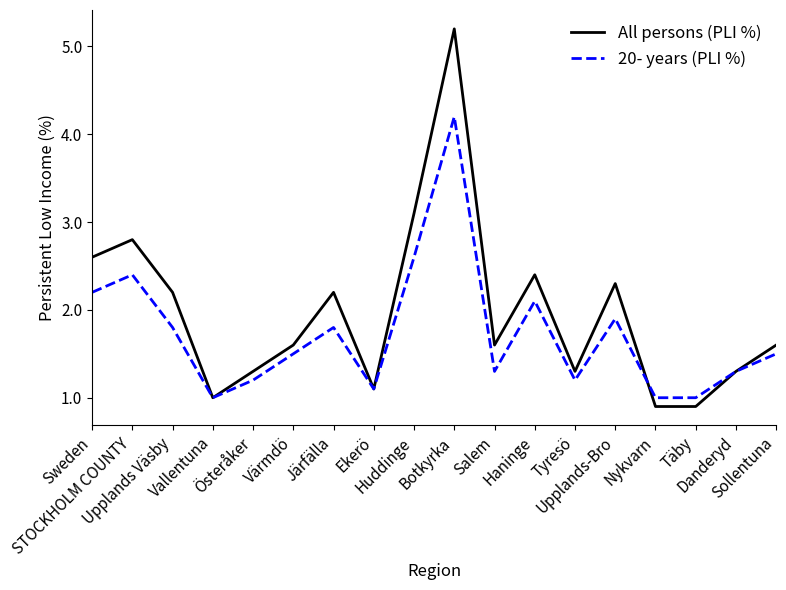

The 20- years (PLI %) series shows 2.6 at Värmdö. True or false?

False